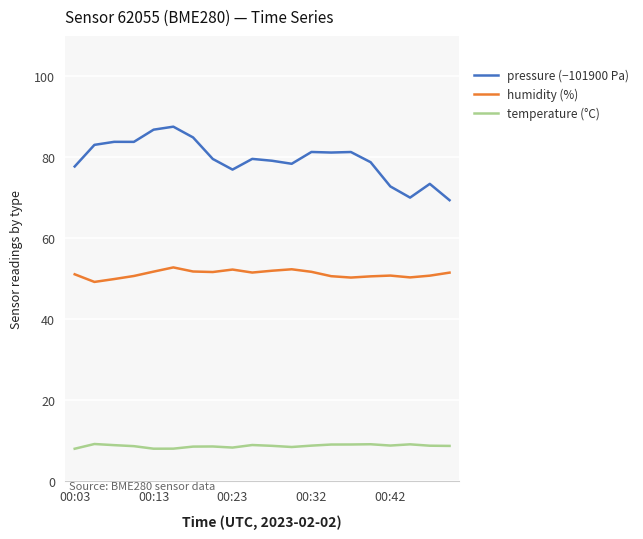

Which series has the widest spread of values?

pressure (−101900 Pa)